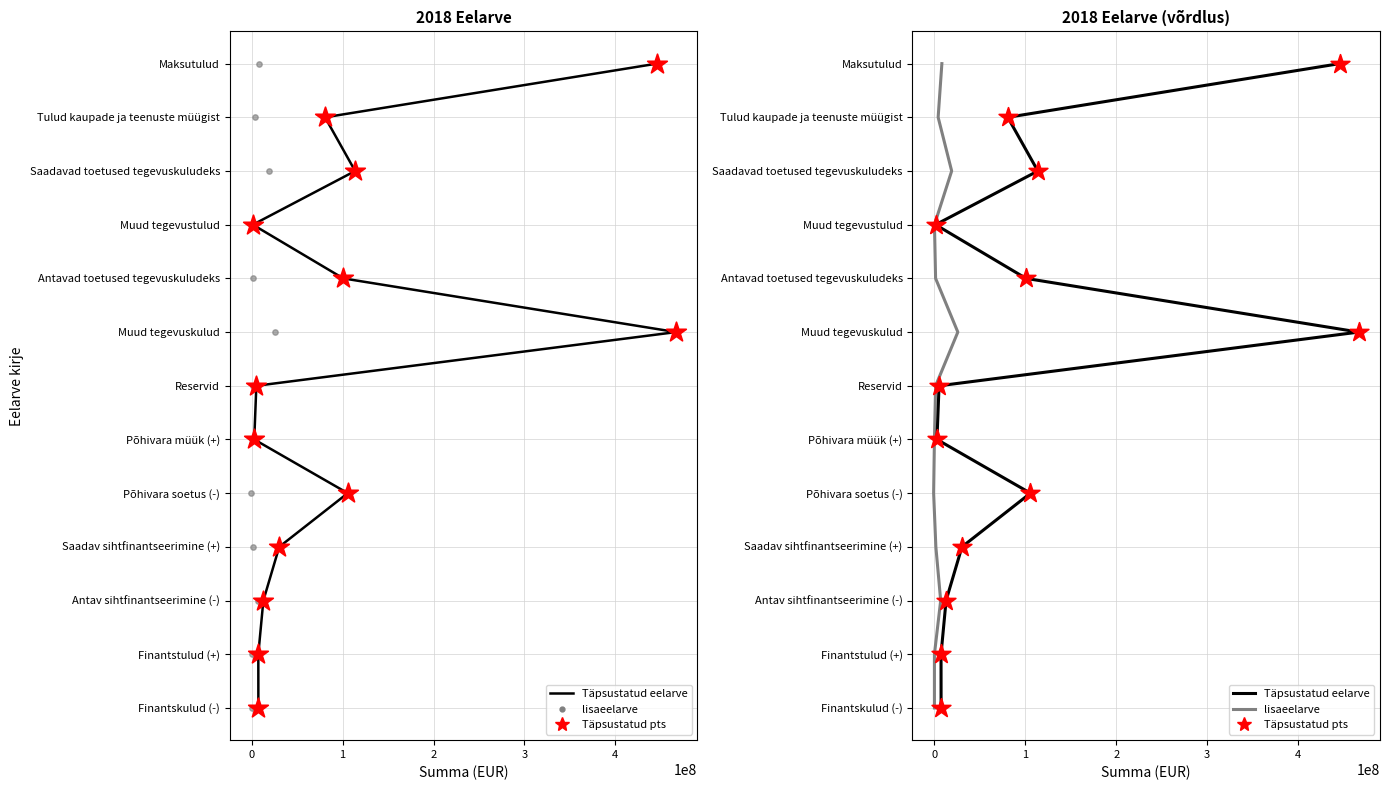

Which series has the largest Y range (max minus min)?

Täpsustatud eelarve